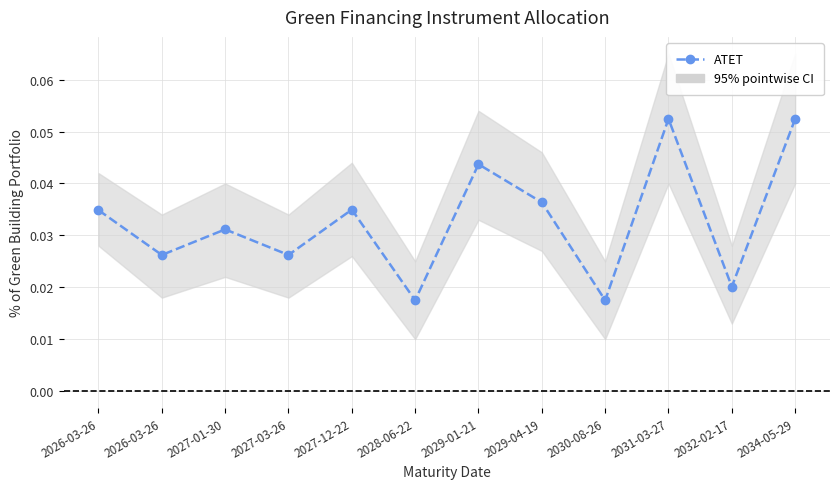

True or false: there are more than 0 points higher than both neighbors.

True